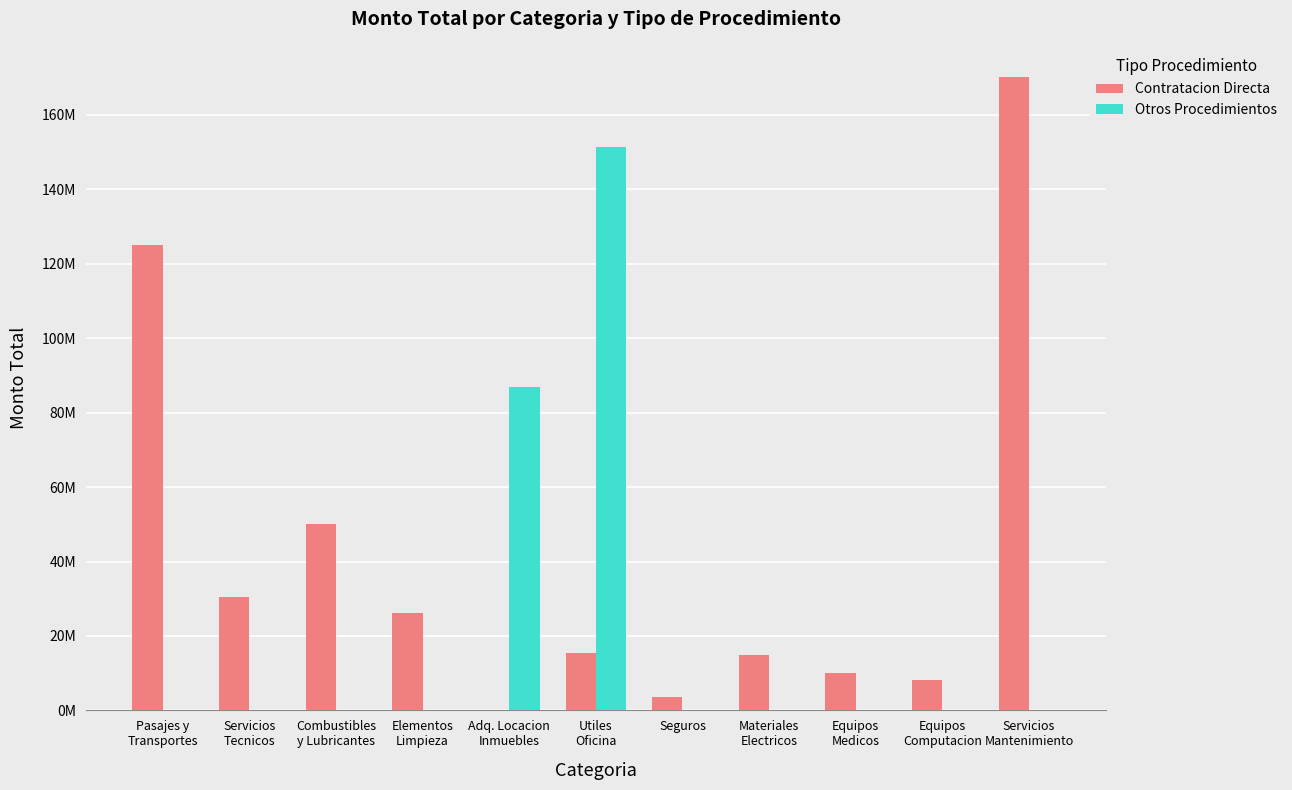

What are all the series names shown in the legend?

Contratacion Directa, Otros Procedimientos